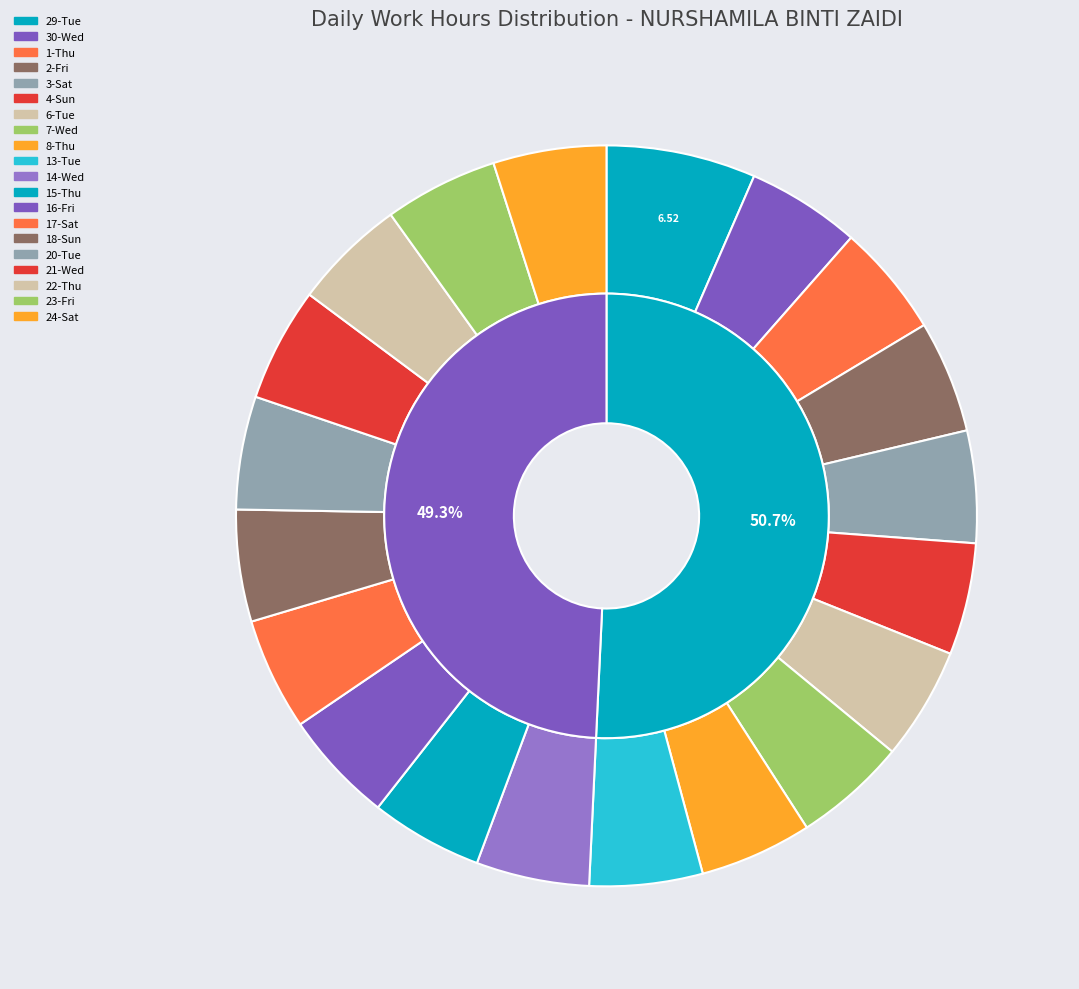

Approximately how many times larger is the value at 20-Tue compared to 24-Sat?

1.0